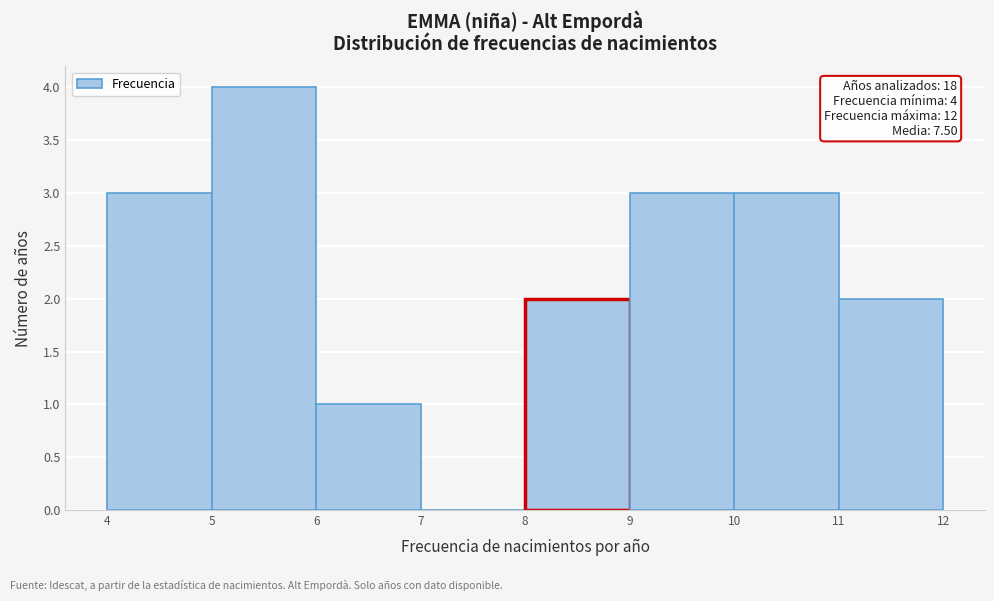

Over which range of the x-axis is the bar tallest?

5 to 6